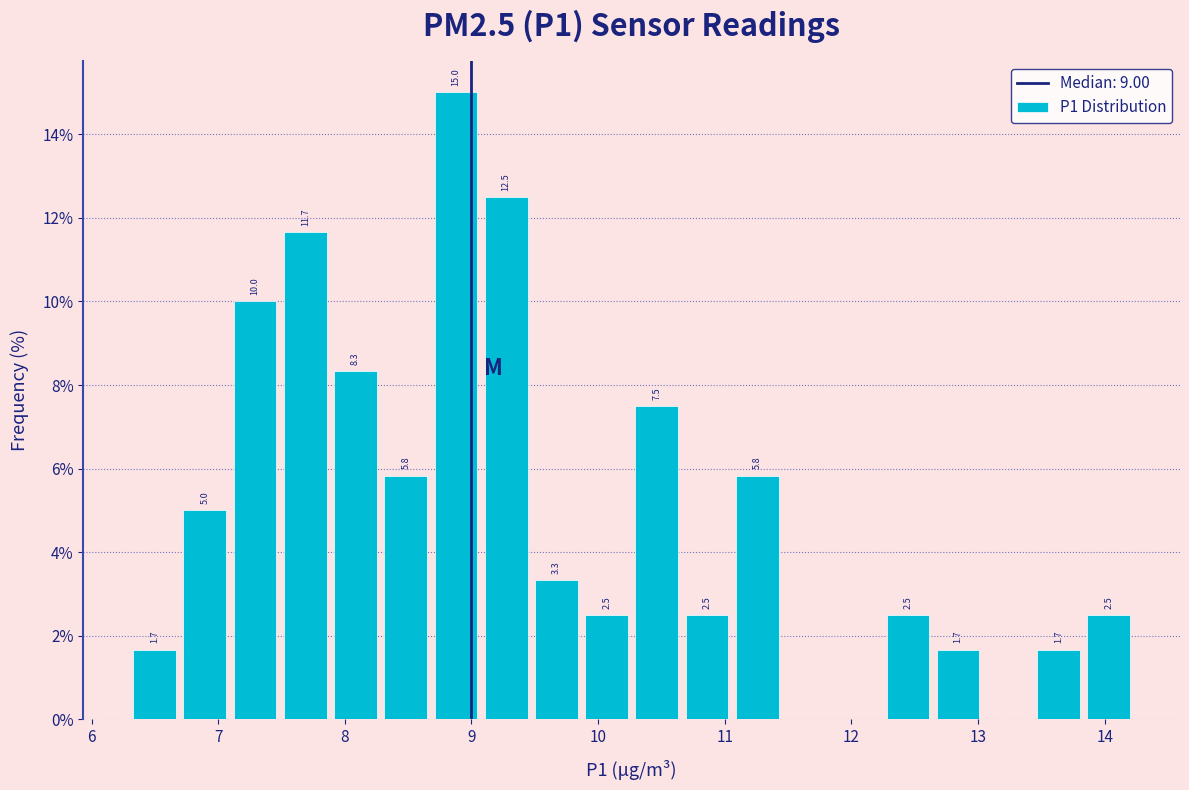

Read against the x-axis, roughly where is the centre of the tallest bar?

8.9